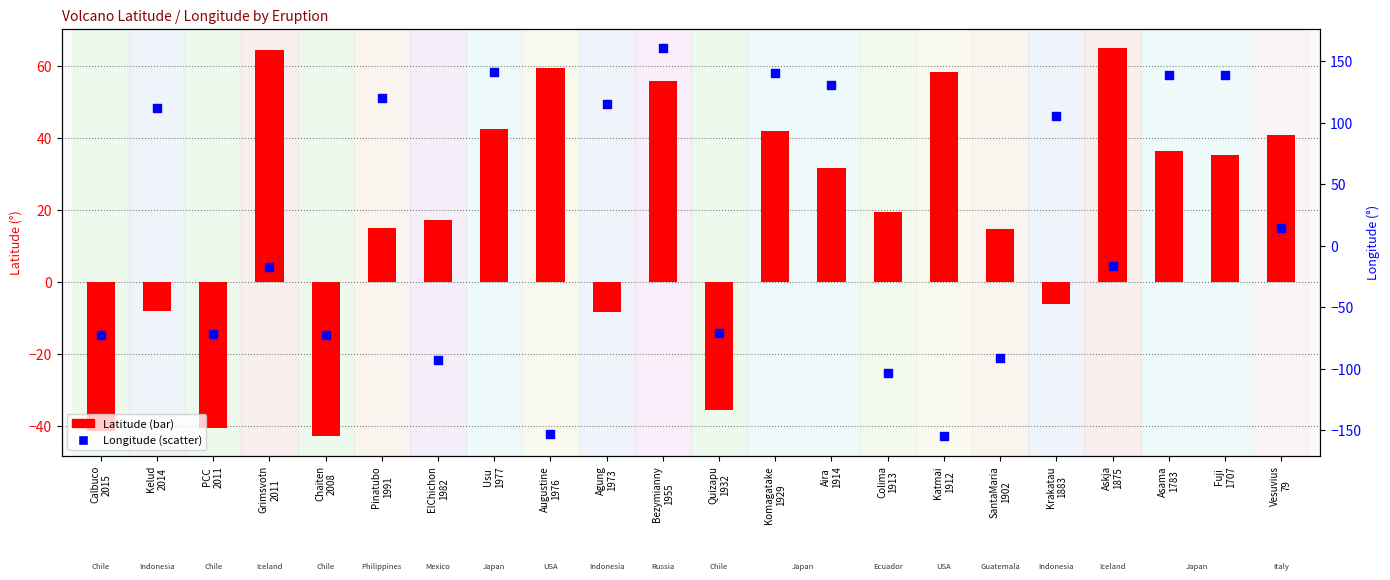

What are all the series names shown in the legend?

Latitude, Longitude